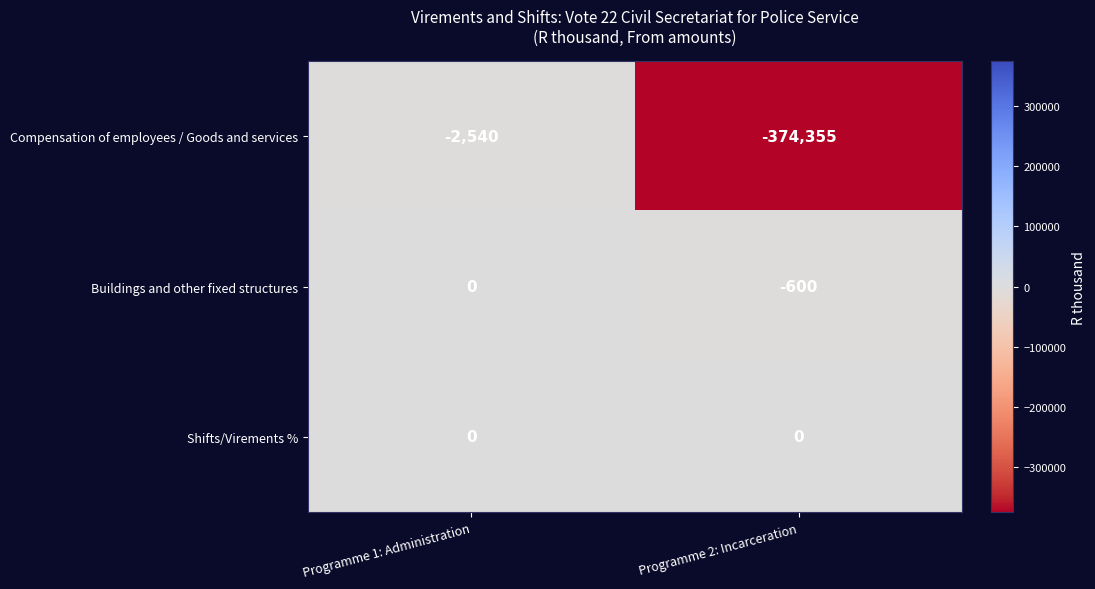

Reading right to left, what are all the values shown in this chart?

Compensation of employees / Goods and services: -374355	-2540
Buildings and other fixed structures: -600	0
Shifts/Virements %: 0	0